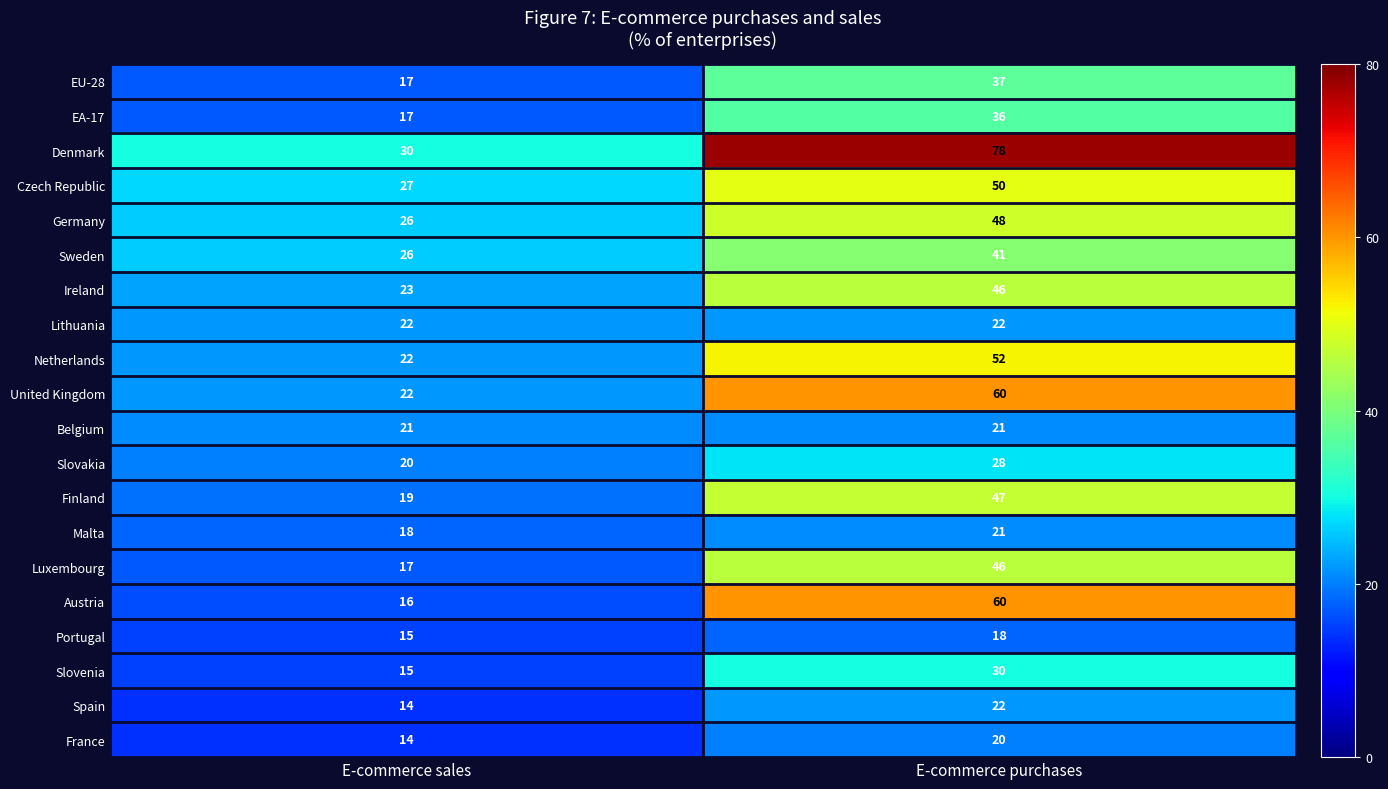

List the labels in order of United Kingdom value, smallest first.

E-commerce sales, E-commerce purchases